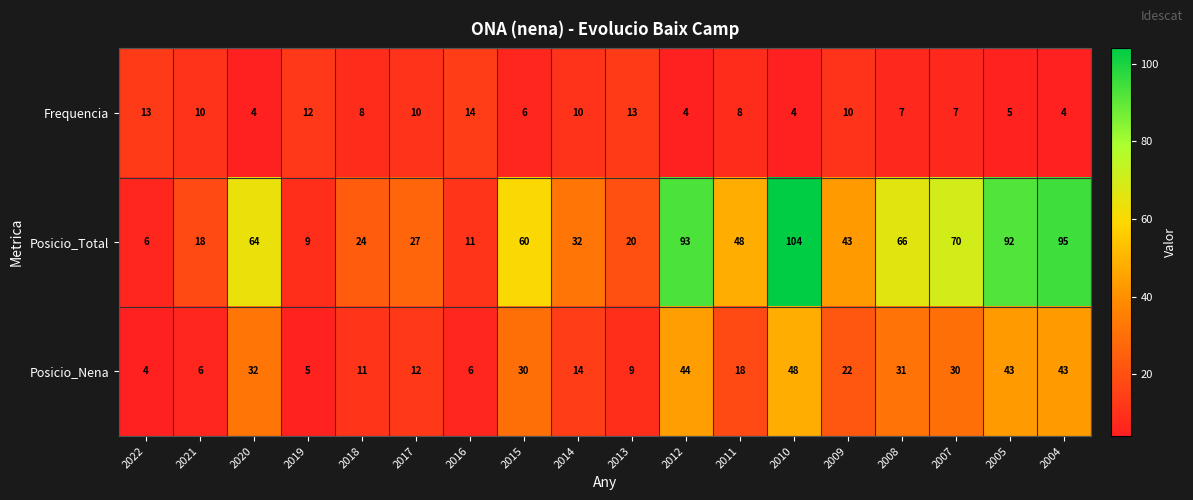

Rank the series by their maximum value, from lowest to highest.

Frequencia, Posicio_Nena, Posicio_Total